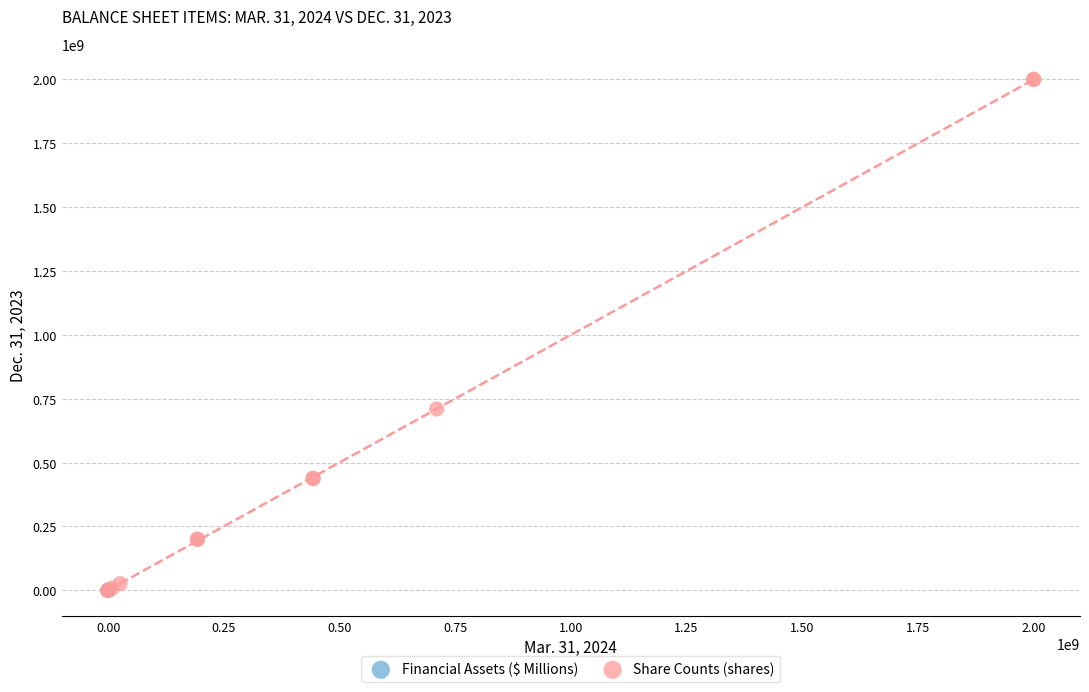

Which series has the widest spread of Y values?

Share Counts (shares)